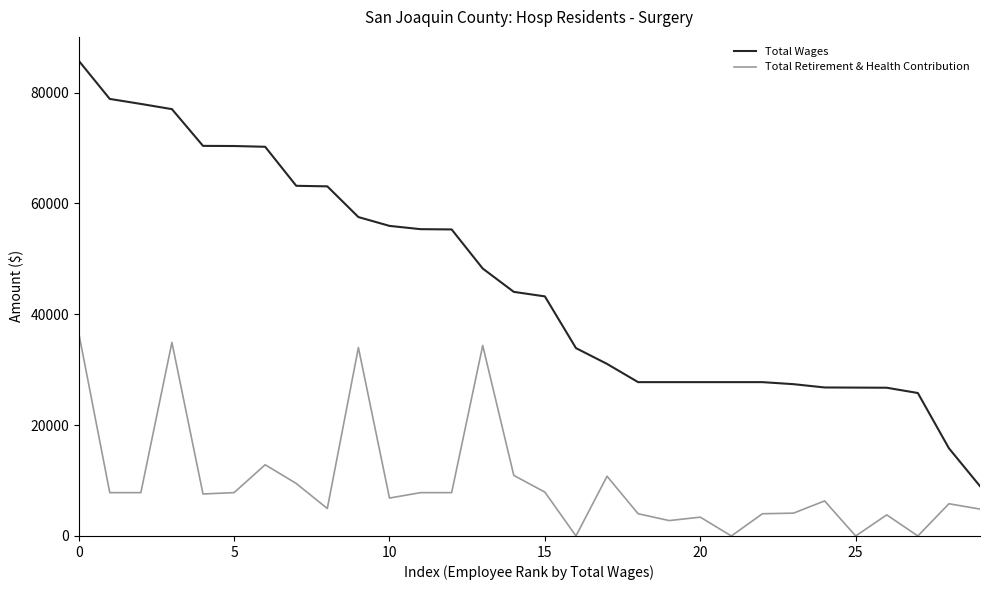

True or false: Total Retirement & Health Contribution and Total Wages cross at least once.

False